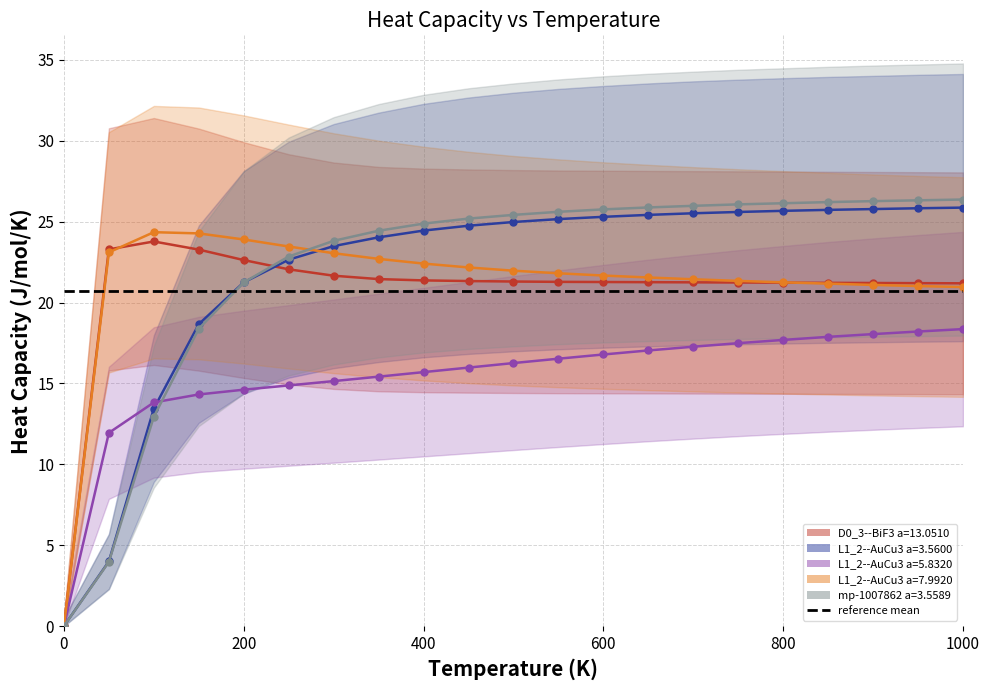

Reading right to left, extract all data points from this chart.

D0_3--BiF3 a=13.0510: 1000.0=21.2	950.0=21.2	900.0=21.2	850.0=21.2	800.0=21.2	750.0=21.2	700.0=21.2	650.0=21.3	600.0=21.3	550.0=21.3	500.0=21.3	450.0=21.3	400.0=21.4	350.0=21.5	300.0=21.7	250.0=22.1	200.0=22.6	150.0=23.3	100.0=23.8	50.0=23.3	0.0=0.0
L1_2--AuCu3 a=3.5600: 1000.0=25.9	950.0=25.8	900.0=25.8	850.0=25.7	800.0=25.7	750.0=25.6	700.0=25.5	650.0=25.4	600.0=25.3	550.0=25.2	500.0=25.0	450.0=24.8	400.0=24.4	350.0=24.0	300.0=23.5	250.0=22.7	200.0=21.2	150.0=18.7	100.0=13.4	50.0=4.0	0.0=0.0
L1_2--AuCu3 a=5.8320: 1000.0=18.4	950.0=18.2	900.0=18.1	850.0=17.9	800.0=17.7	750.0=17.5	700.0=17.3	650.0=17.0	600.0=16.8	550.0=16.5	500.0=16.3	450.0=16.0	400.0=15.7	350.0=15.4	300.0=15.1	250.0=14.9	200.0=14.6	150.0=14.3	100.0=13.8	50.0=11.9	0.0=0.0
L1_2--AuCu3 a=7.9920: 1000.0=21.0	950.0=21.0	900.0=21.1	850.0=21.2	800.0=21.2	750.0=21.3	700.0=21.4	650.0=21.6	600.0=21.7	550.0=21.8	500.0=22.0	450.0=22.2	400.0=22.4	350.0=22.7	300.0=23.1	250.0=23.5	200.0=23.9	150.0=24.3	100.0=24.4	50.0=23.1	0.0=0.0
mp-1007862 a=3.5589: 1000.0=26.4	950.0=26.3	900.0=26.3	850.0=26.2	800.0=26.1	750.0=26.1	700.0=26.0	650.0=25.9	600.0=25.8	550.0=25.6	500.0=25.4	450.0=25.2	400.0=24.9	350.0=24.4	300.0=23.8	250.0=22.8	200.0=21.2	150.0=18.4	100.0=12.9	50.0=4.0	0.0=0.0